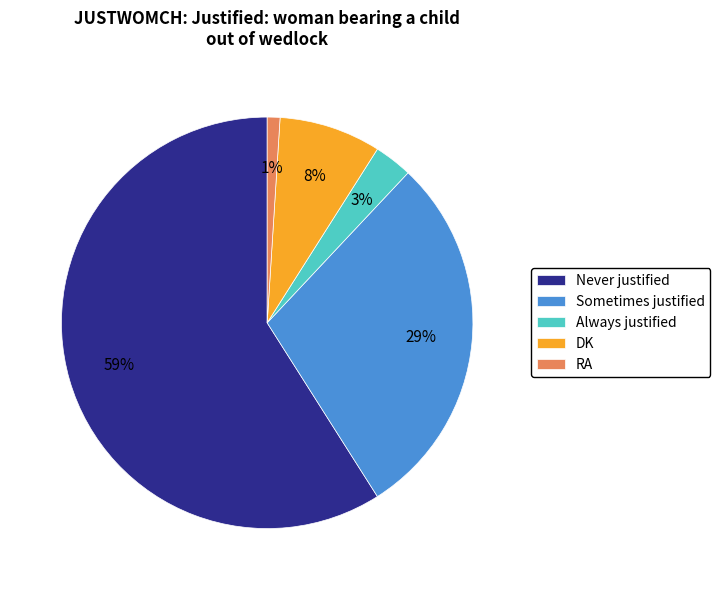

To the nearest percent, what is the average slice percentage?

20%